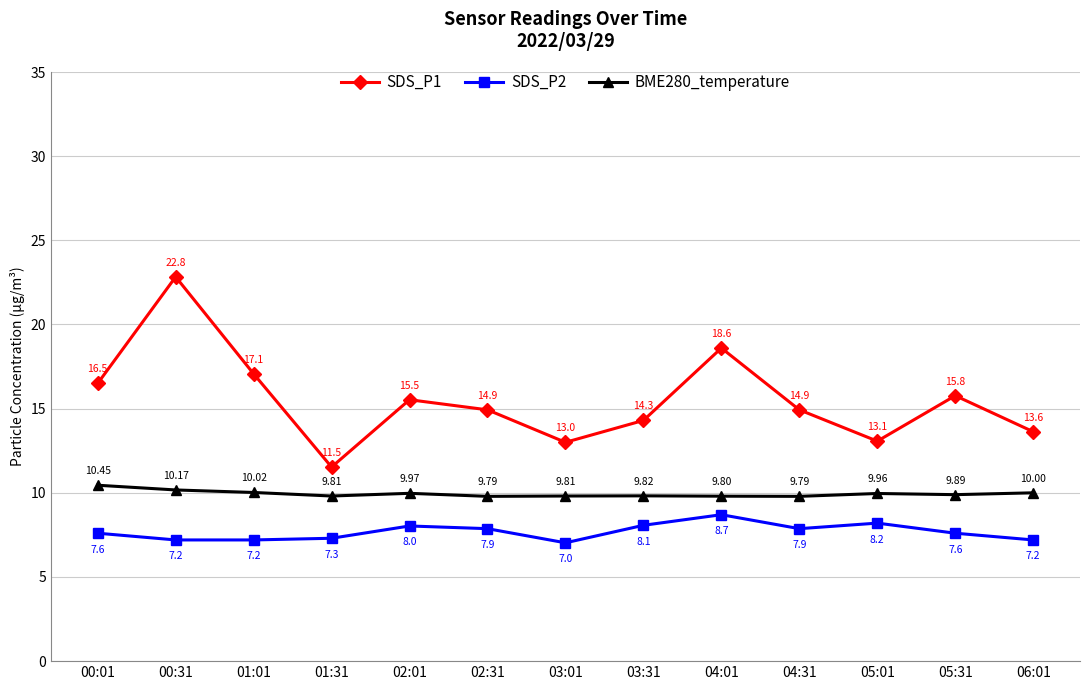

What is the maximum value shown in the chart?

22.8